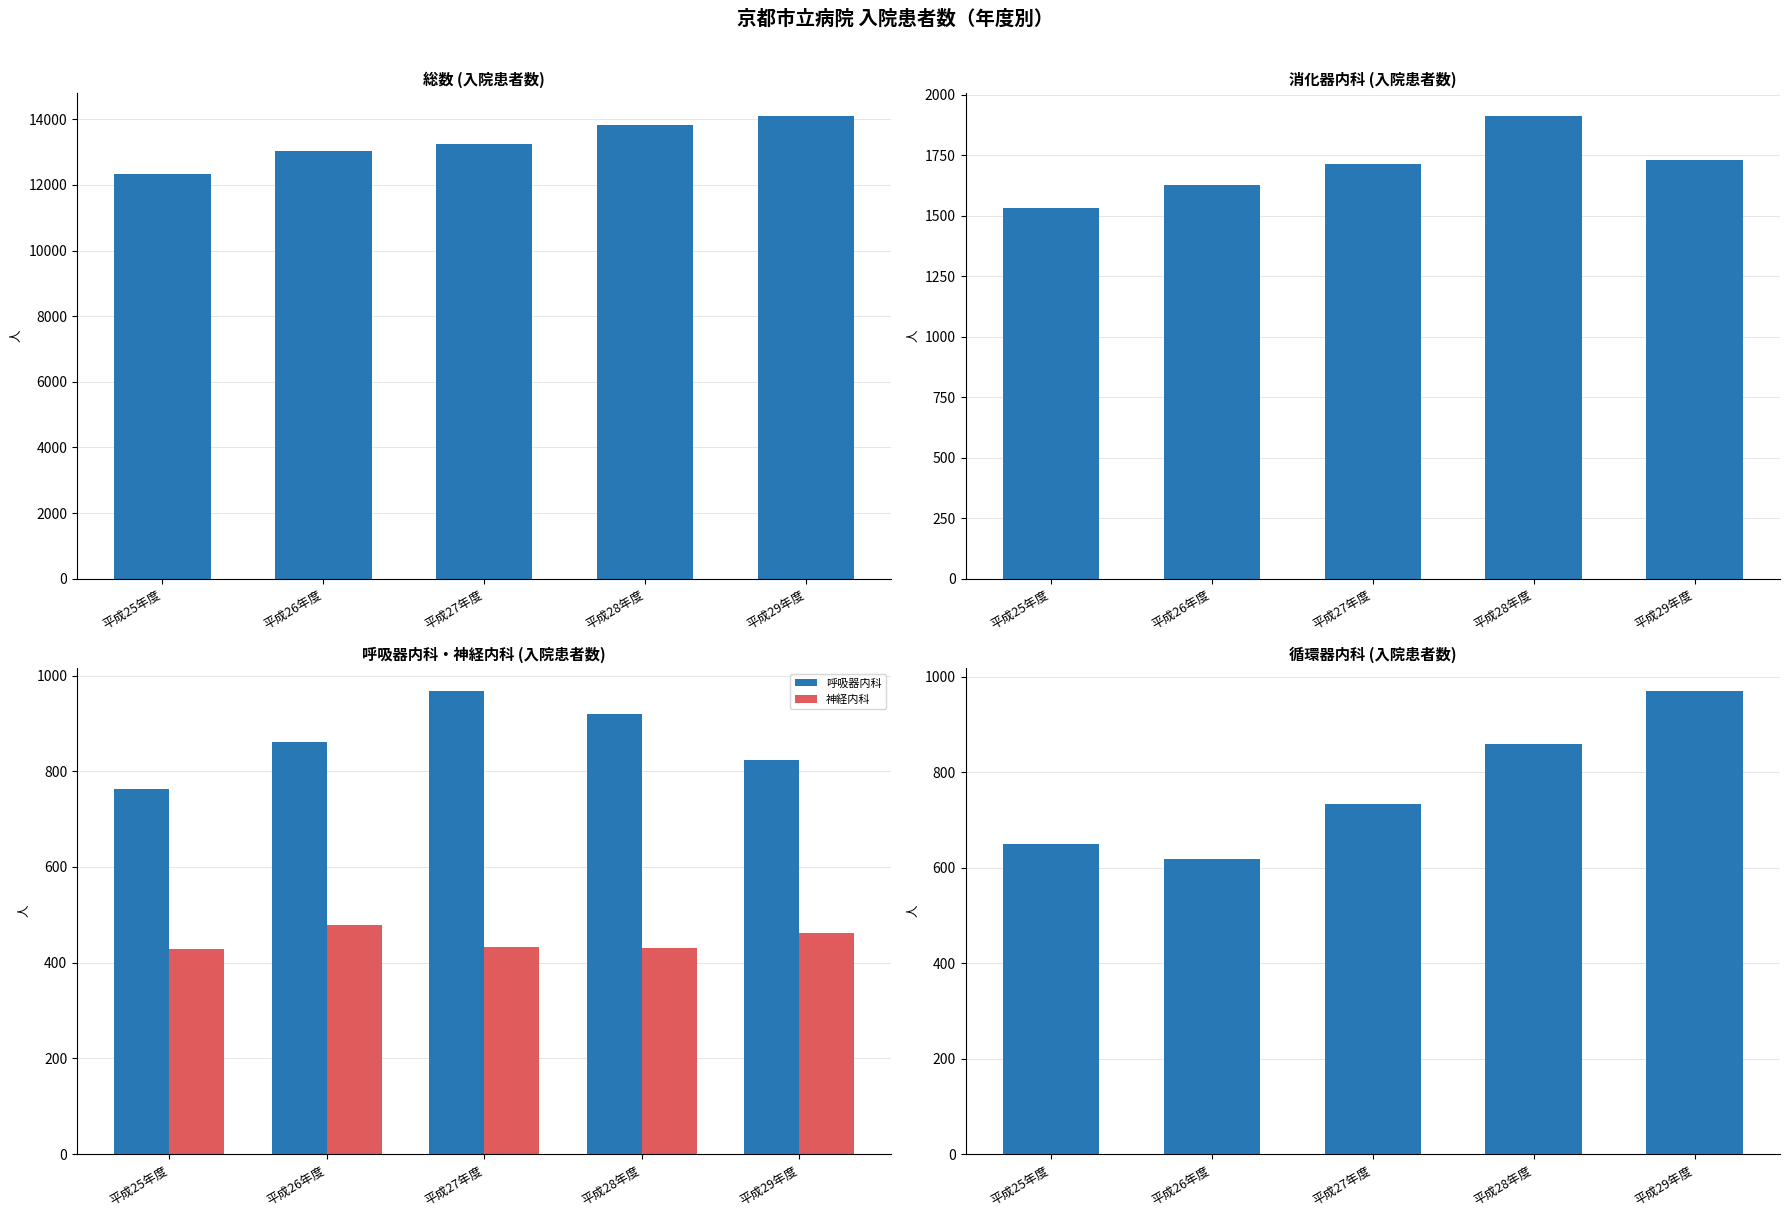

What is the label of the 1st bar from the left?

平成25年度